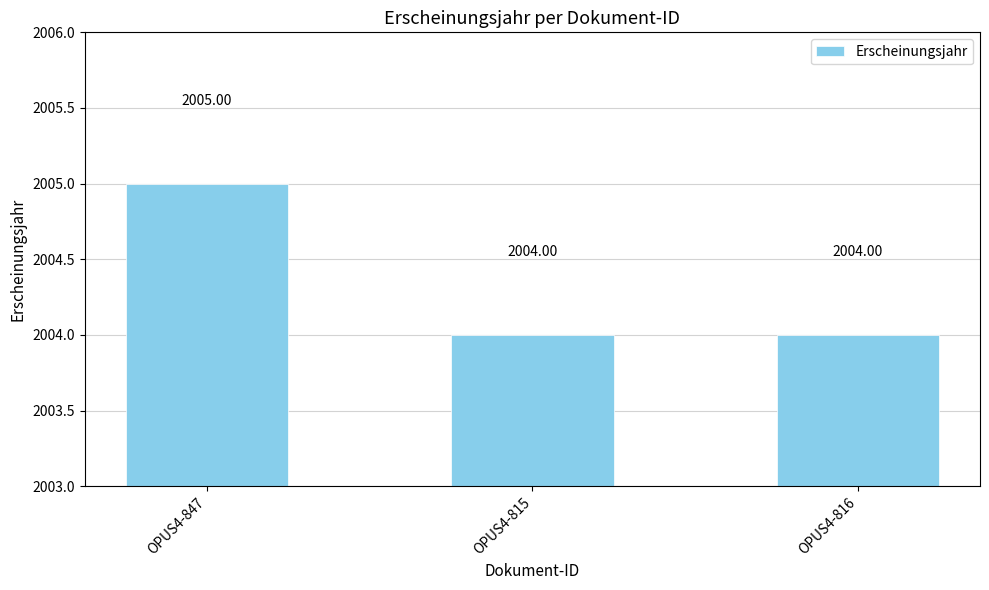

Reading left to right, transcribe all the data shown in this chart.

2005	2004	2004